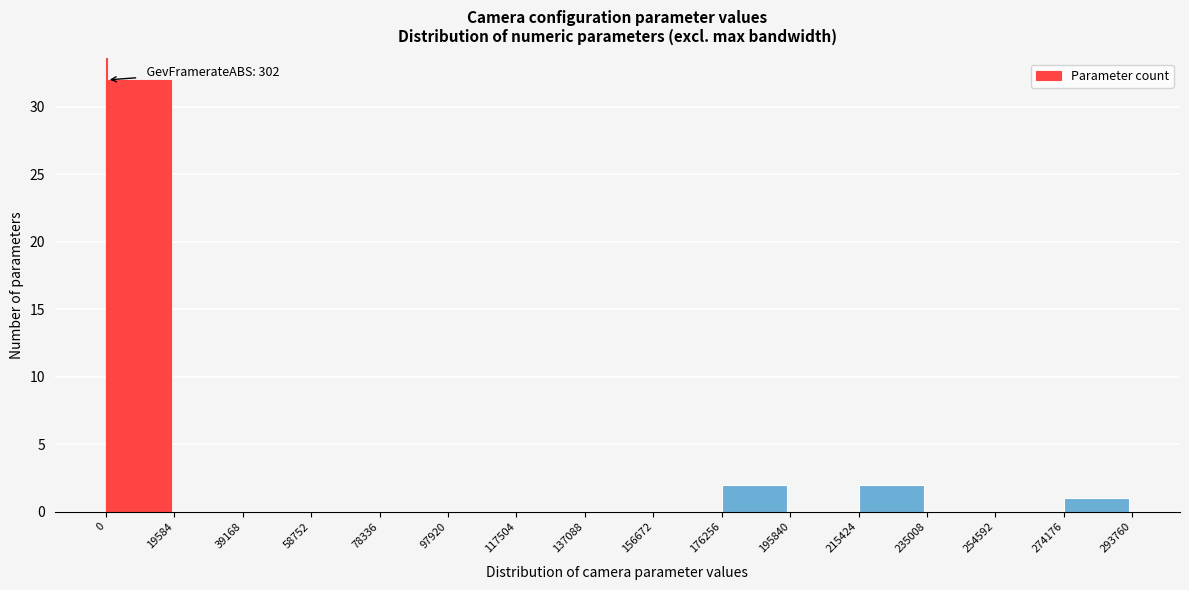

Over which range of the x-axis is the bar tallest?

0 to 19584